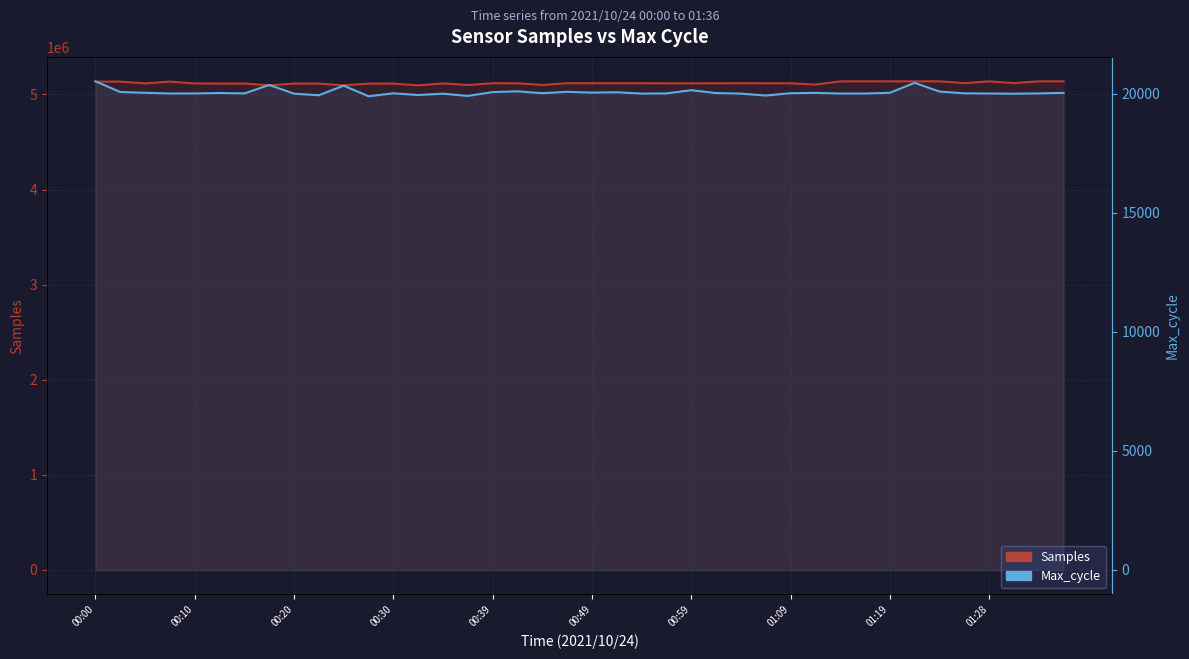

True or false: Max_cycle and Samples cross at least once.

False